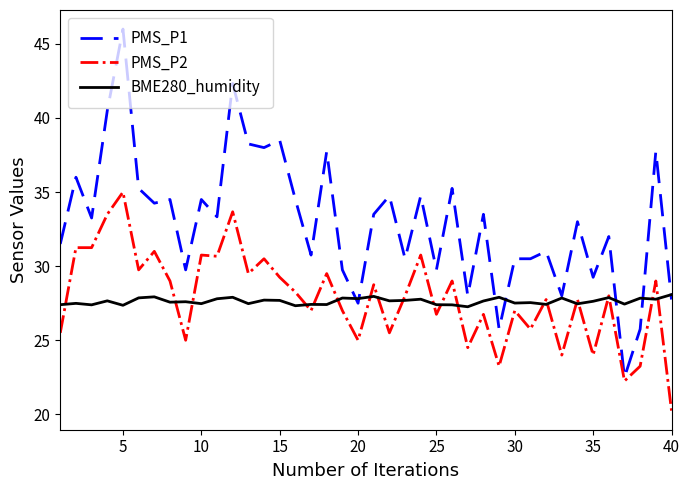

What is the highest value of the BME280_humidity series?

28.1